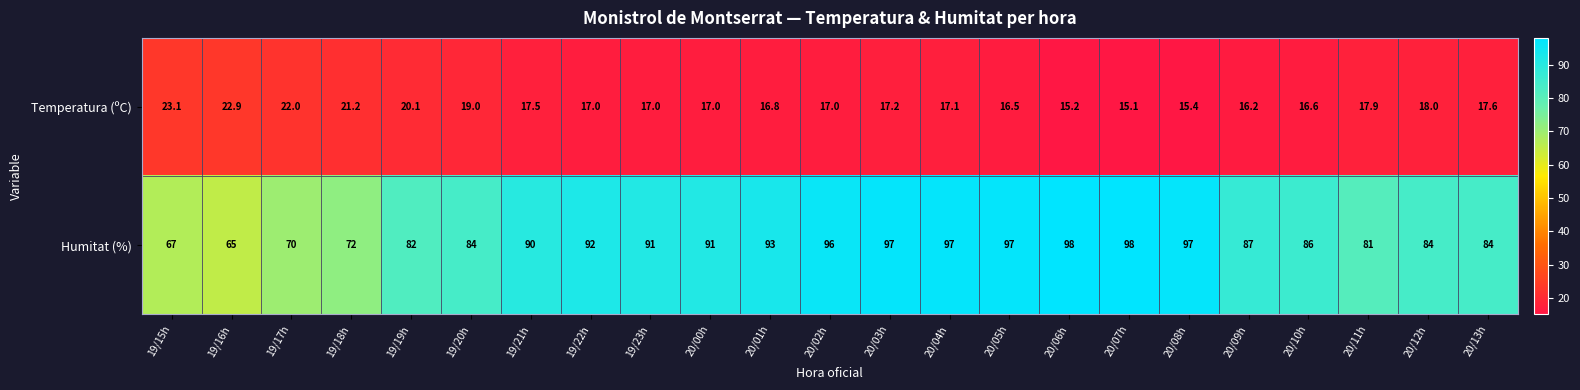

The value of Temperatura (ºC) at 20/01h is 4.8. True or false?

False